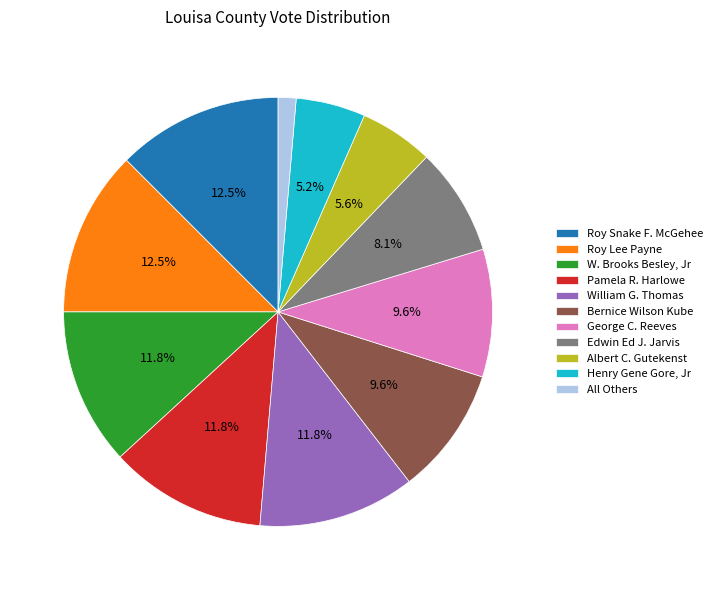

To the nearest percent, what portion does Albert C. Gutekenst represent?

6%